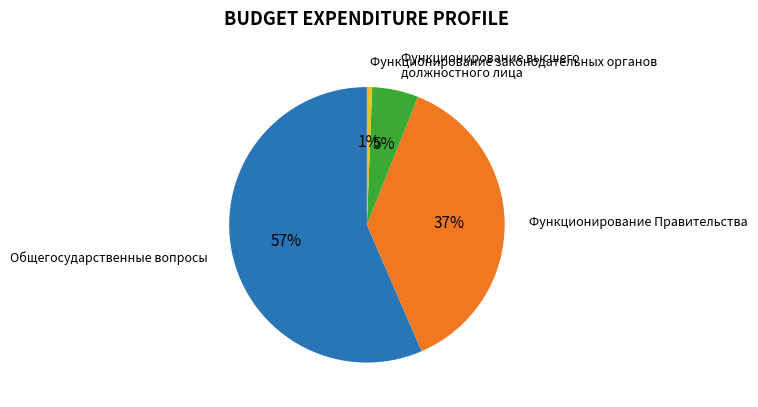

The Функционирование законодательных органов slice represents 6% of the pie. True or false?

False